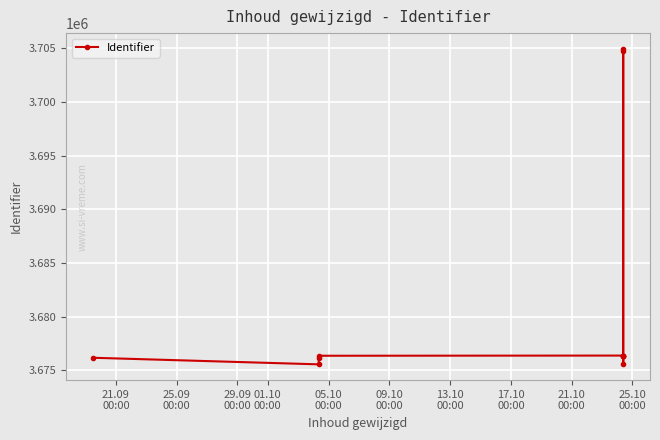

What is the sum of the values at 29.09
00:00 and 21.09
00:00?

7352332